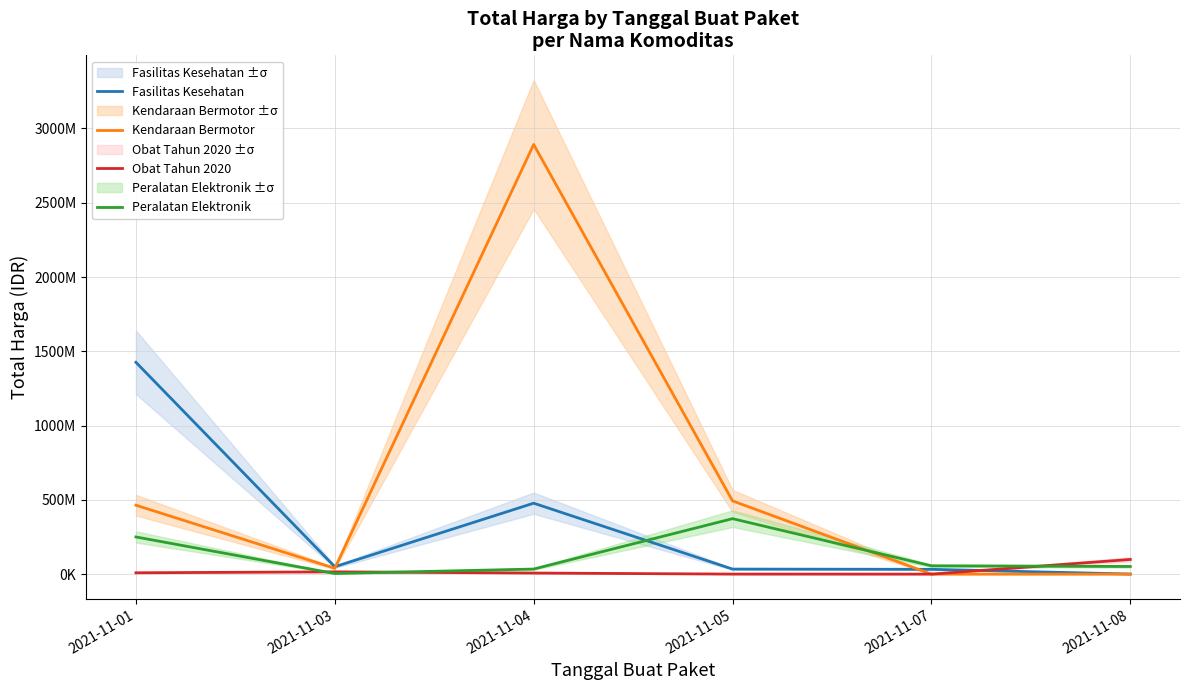

Reading left to right, what are all the values shown in this chart?

Fasilitas Kesehatan: 2021-11-01=1425867900	2021-11-03=49730040	2021-11-04=477600000	2021-11-05=34000000	2021-11-07=32441200	2021-11-08=577875
Kendaraan Bermotor: 2021-11-01=464002100	2021-11-03=39440000	2021-11-04=2892122000	2021-11-05=493000000	2021-11-07=0	2021-11-08=0
Obat Tahun 2020: 2021-11-01=9180000	2021-11-03=15513960	2021-11-04=7401240	2021-11-05=333600	2021-11-07=78000	2021-11-08=98772570
Peralatan Elektronik: 2021-11-01=250350000	2021-11-03=4350000	2021-11-04=34292000	2021-11-05=373404000	2021-11-07=56152800	2021-11-08=51601000